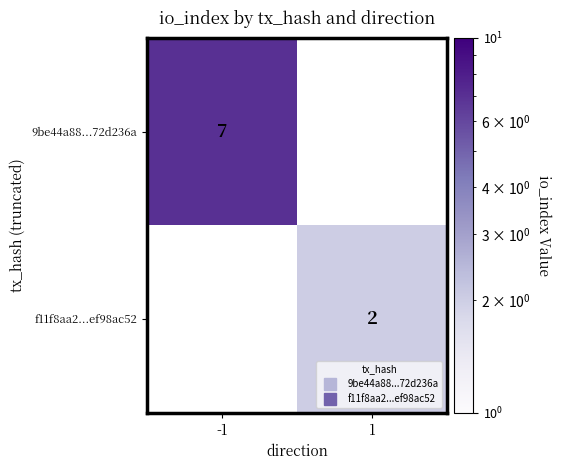

The f11f8aa2...ef98ac52 series shows 3.1 at 1. True or false?

False